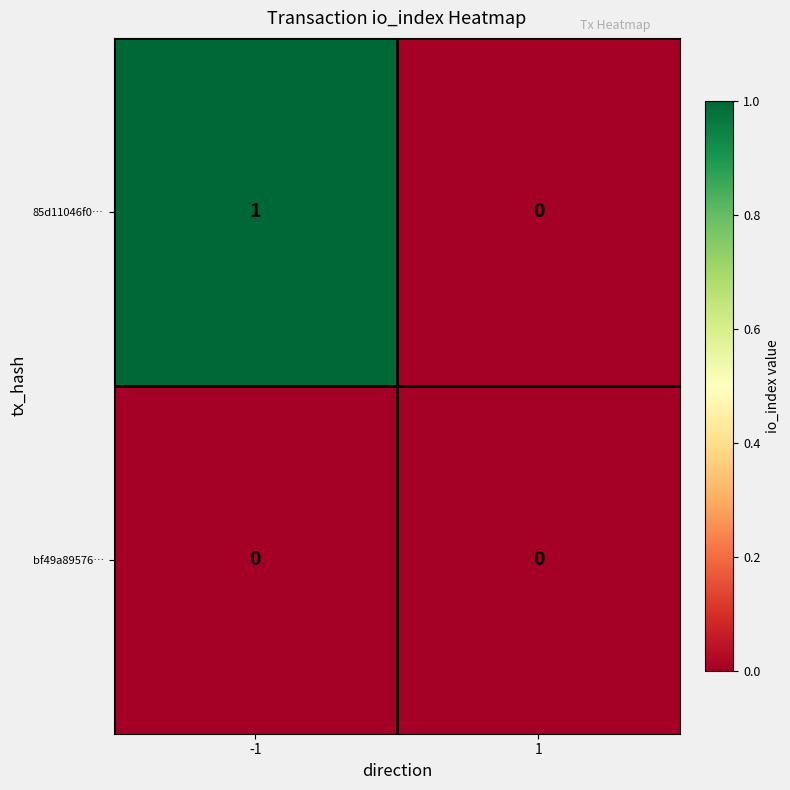

Rank the categories by 85d11046f0… value from lowest to highest.

1, -1